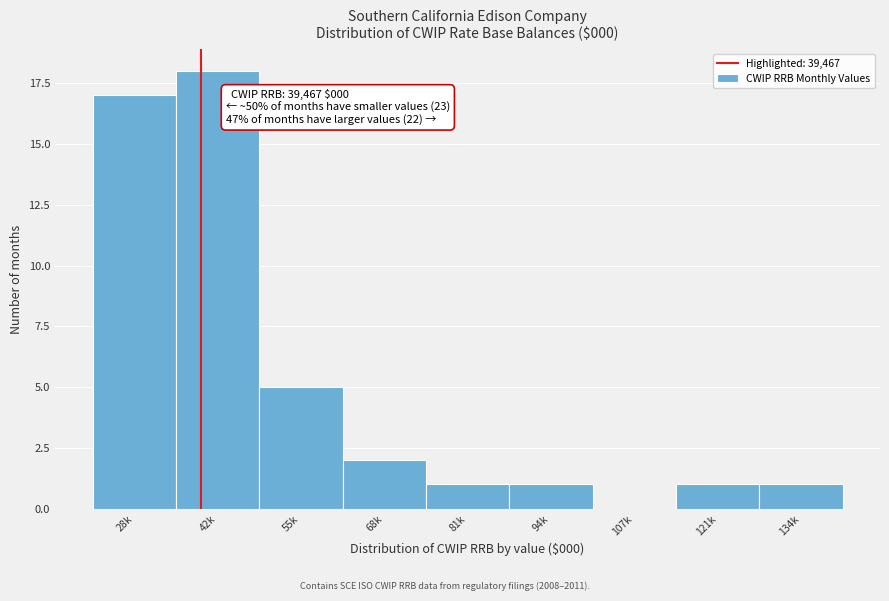

Reading right to left, transcribe all the data shown in this chart.

134k=1	121k=1	107k=0	94k=1	81k=1	68k=2	55k=5	42k=18	28k=17